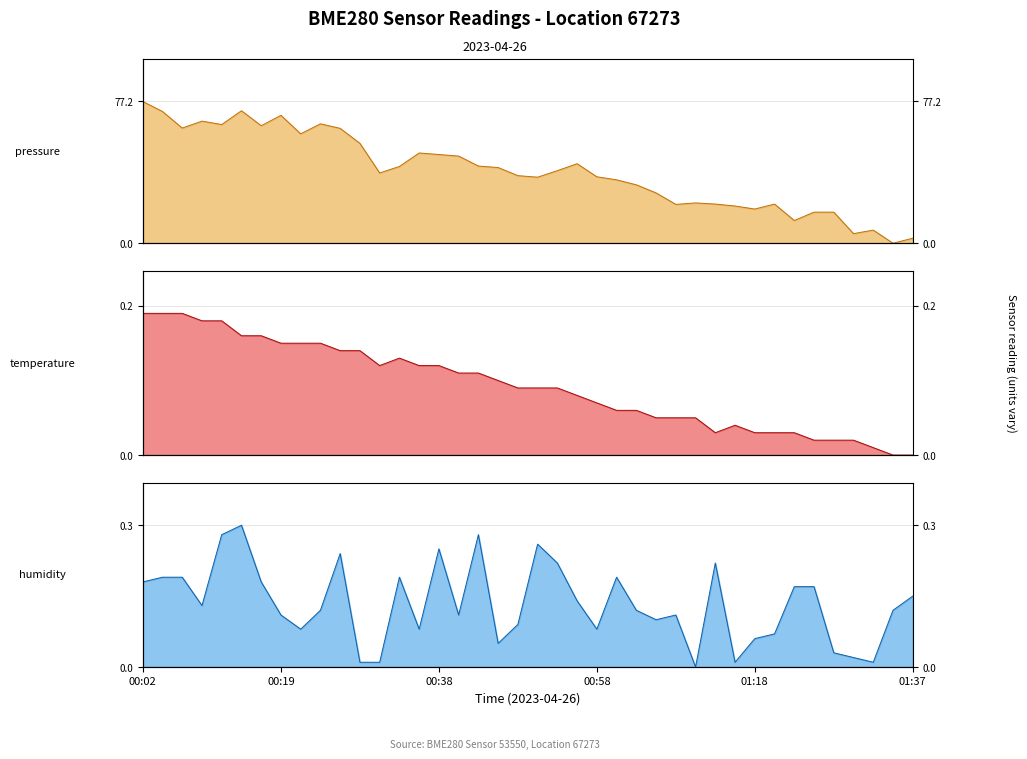

Reading right to left, extract all data points from this chart.

pressure: 01:37=2.7	01:35=0.0	01:32=7.1	01:30=5.2	01:27=16.9	01:25=16.9	01:22=12.4	01:20=21.3	01:18=18.6	01:15=20.2	01:13=21.3	01:10=21.9	01:08=21.1	01:05=27.4	01:03=31.8	01:00=34.5	00:58=36.2	00:56=43.3	00:53=39.5	00:51=35.9	00:48=36.8	00:46=41.2	00:43=42.0	00:41=47.4	00:38=48.3	00:36=49.1	00:34=41.8	00:31=38.2	00:29=54.4	00:26=62.5	00:24=65.0	00:21=59.6	00:19=69.6	00:17=64.0	00:14=72.1	00:12=64.6	00:09=66.5	00:07=62.7	00:04=71.7	00:02=77.2
temperature: 01:37=0.0	01:35=0.0	01:32=0.0	01:30=0.0	01:27=0.0	01:25=0.0	01:22=0.0	01:20=0.0	01:18=0.0	01:15=0.0	01:13=0.0	01:10=0.1	01:08=0.1	01:05=0.1	01:03=0.1	01:00=0.1	00:58=0.1	00:56=0.1	00:53=0.1	00:51=0.1	00:48=0.1	00:46=0.1	00:43=0.1	00:41=0.1	00:38=0.1	00:36=0.1	00:34=0.1	00:31=0.1	00:29=0.1	00:26=0.1	00:24=0.2	00:21=0.2	00:19=0.2	00:17=0.2	00:14=0.2	00:12=0.2	00:09=0.2	00:07=0.2	00:04=0.2	00:02=0.2
humidity: 01:37=0.2	01:35=0.1	01:32=0.0	01:30=0.0	01:27=0.0	01:25=0.2	01:22=0.2	01:20=0.1	01:18=0.1	01:15=0.0	01:13=0.2	01:10=0.0	01:08=0.1	01:05=0.1	01:03=0.1	01:00=0.2	00:58=0.1	00:56=0.1	00:53=0.2	00:51=0.3	00:48=0.1	00:46=0.1	00:43=0.3	00:41=0.1	00:38=0.2	00:36=0.1	00:34=0.2	00:31=0.0	00:29=0.0	00:26=0.2	00:24=0.1	00:21=0.1	00:19=0.1	00:17=0.2	00:14=0.3	00:12=0.3	00:09=0.1	00:07=0.2	00:04=0.2	00:02=0.2